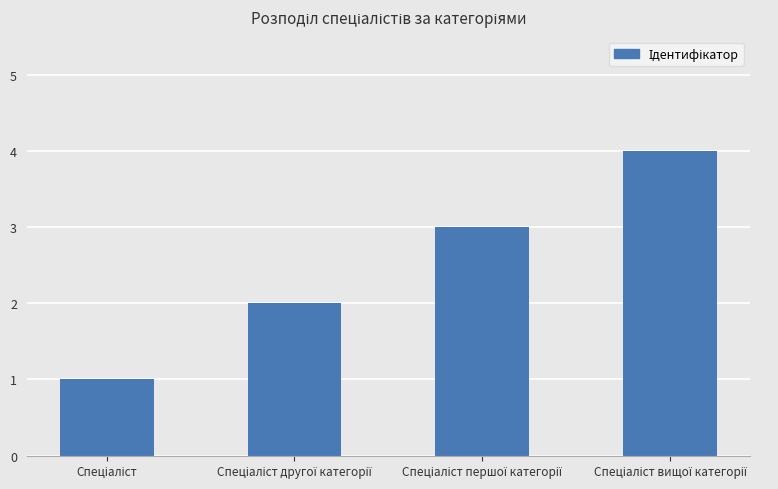

How many bars are there in total?

4